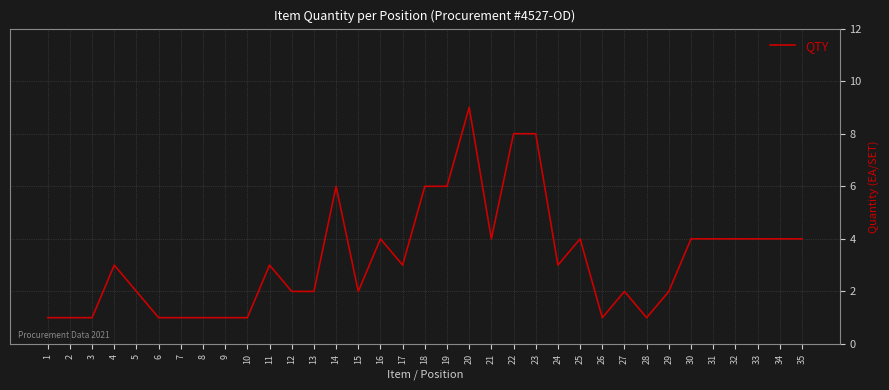

Reading left to right, list all the values displayed in this chart.

1	1	1	3	2	1	1	1	1	1	3	2	2	6	2	4	3	6	6	9	4	8	8	3	4	1	2	1	2	4	4	4	4	4	4